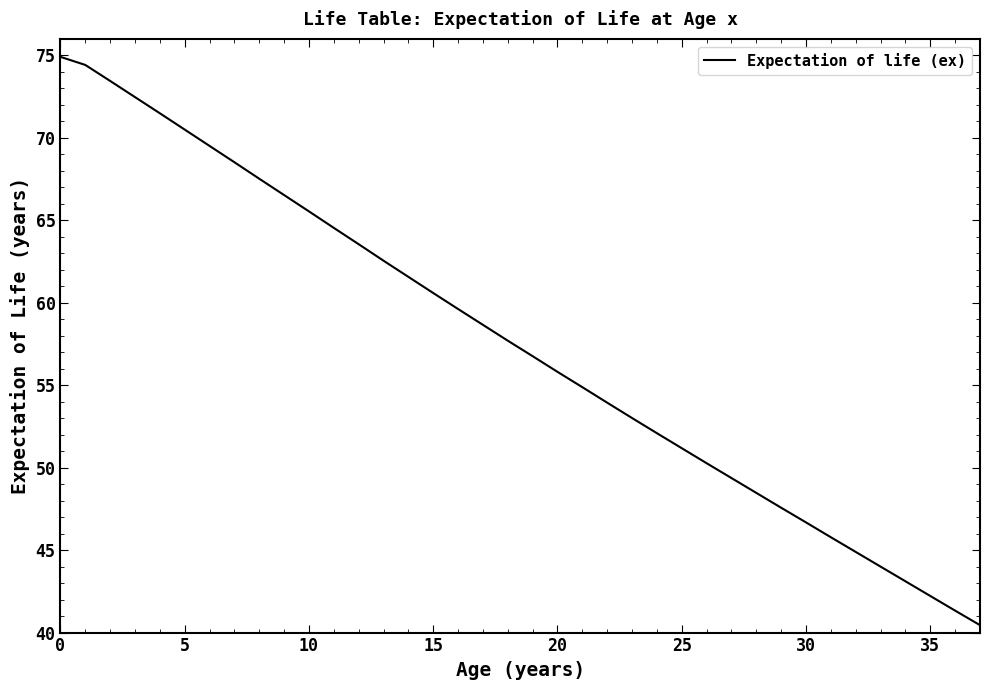

How many lines are shown in the chart?

1